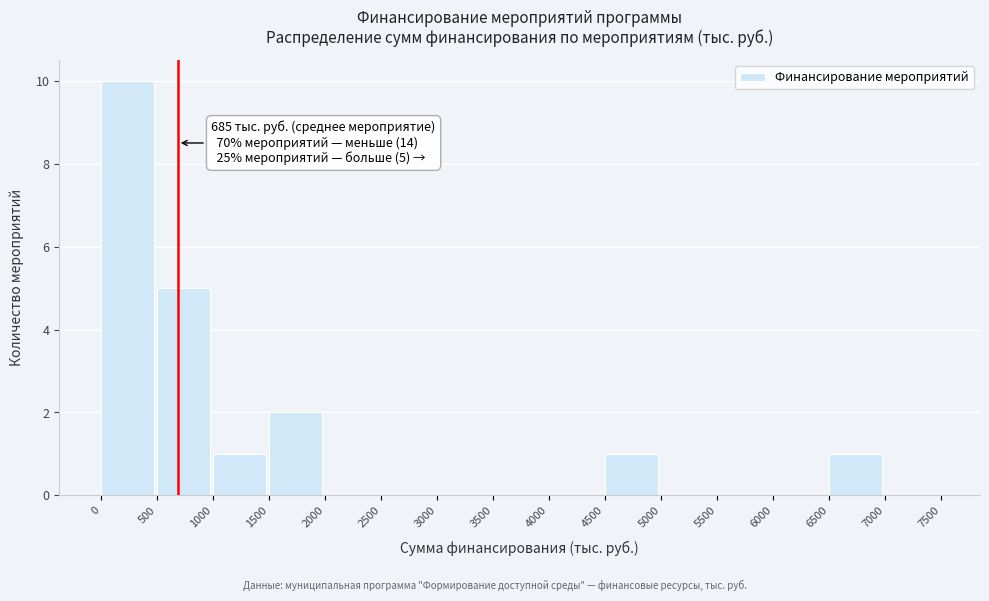

Over which range of the x-axis is the bar tallest?

0 to 500